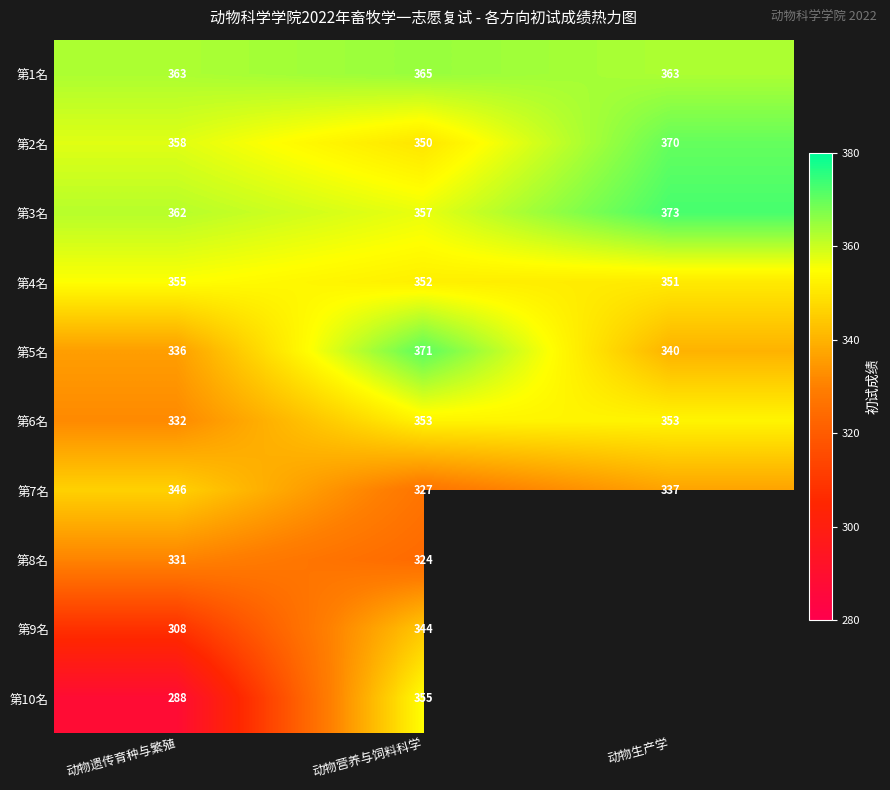

What is the difference between the maximum and minimum values in the 第4名 series?

4